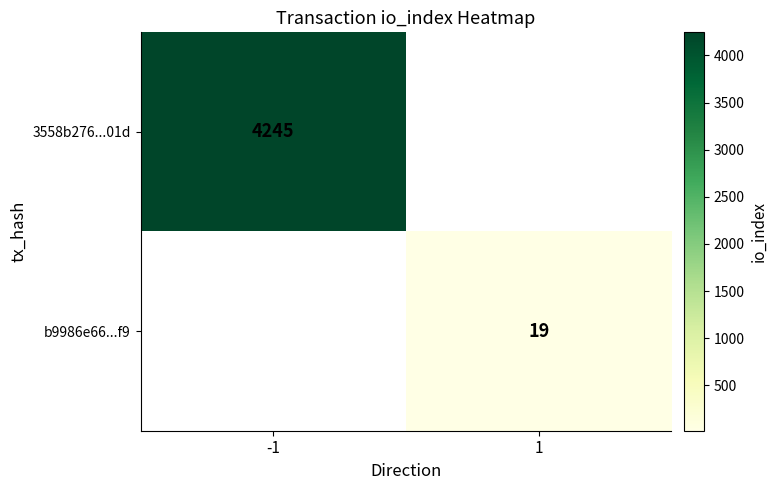

The 3558b276...01d series shows 4245 at -1. True or false?

True